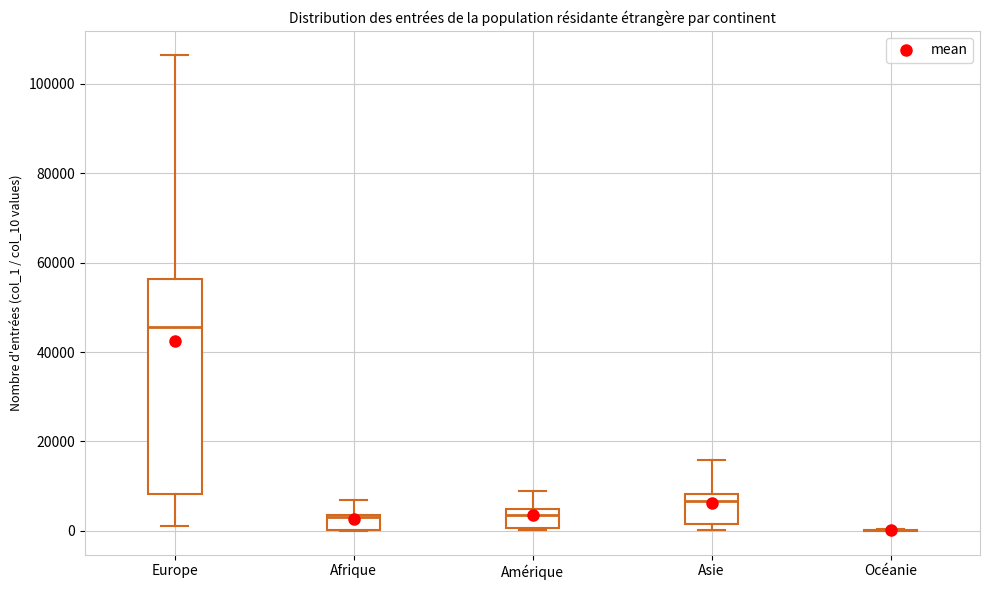

Which box is the tallest, from its lower edge to its upper edge?

Europe